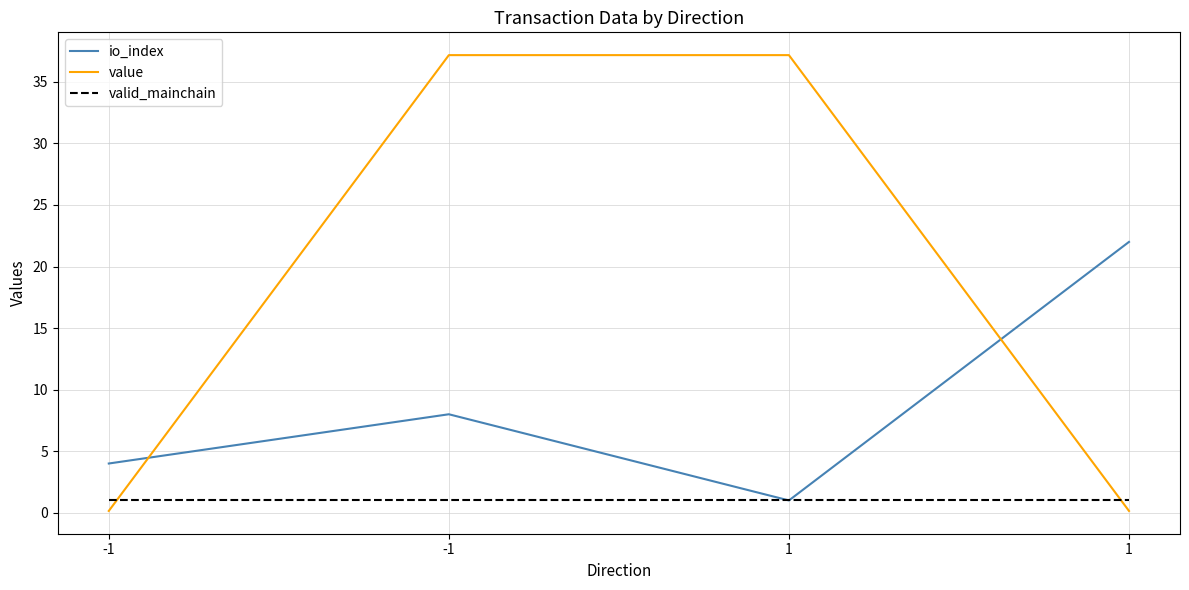

After their last crossing, which series has the higher values: value or valid_mainchain?

valid_mainchain